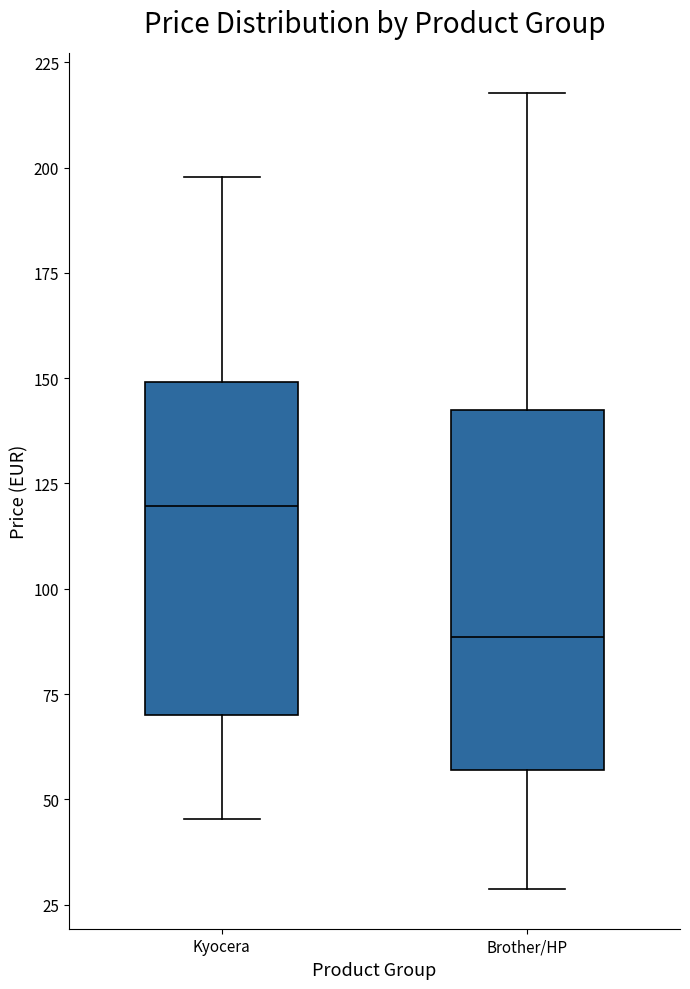

Reading left to right, read every box against the y-axis: the position of its median line, the range the box covers, and the ends of its whiskers. The values are not printed on the chart, so give them approximately, as read against the axis.

Kyocera: median 120, box 70 to 150, whiskers 45 to 200
Brother/HP: median 90, box 55 to 140, whiskers 30 to 220